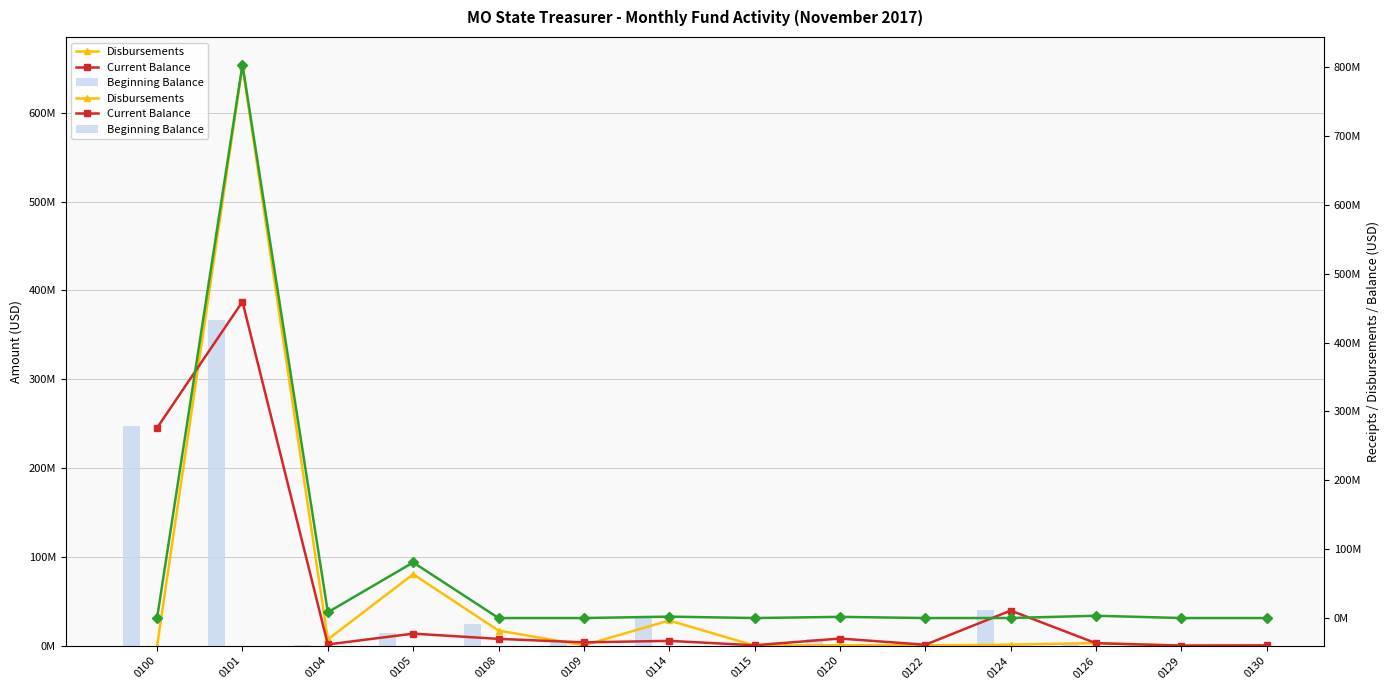

What is the approximate value of Receipts at 0124?

32097.4